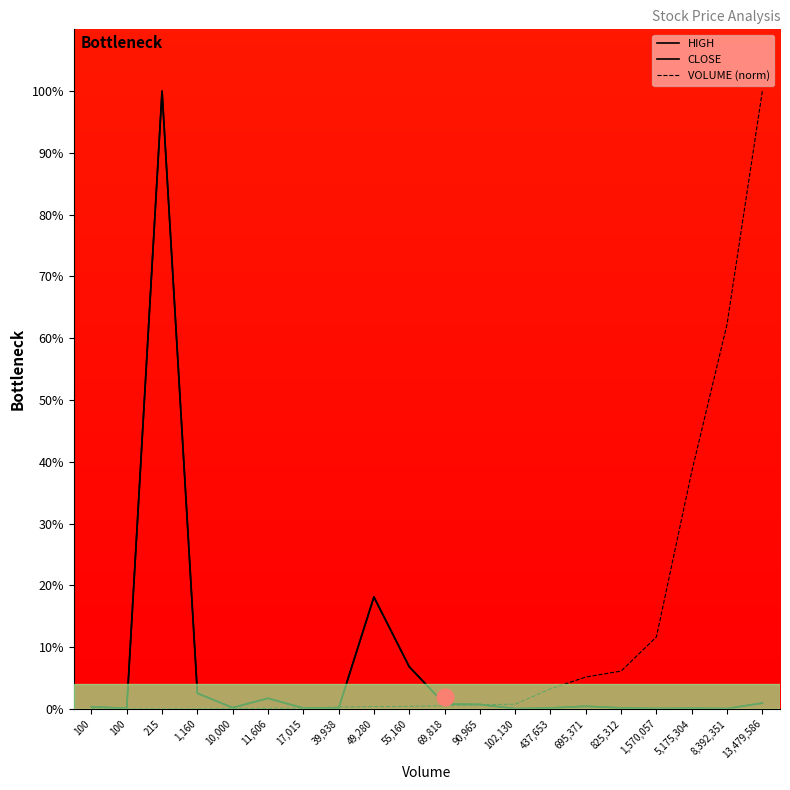

What is the difference between the HIGH values at 11,606 and 17,015?

1.6